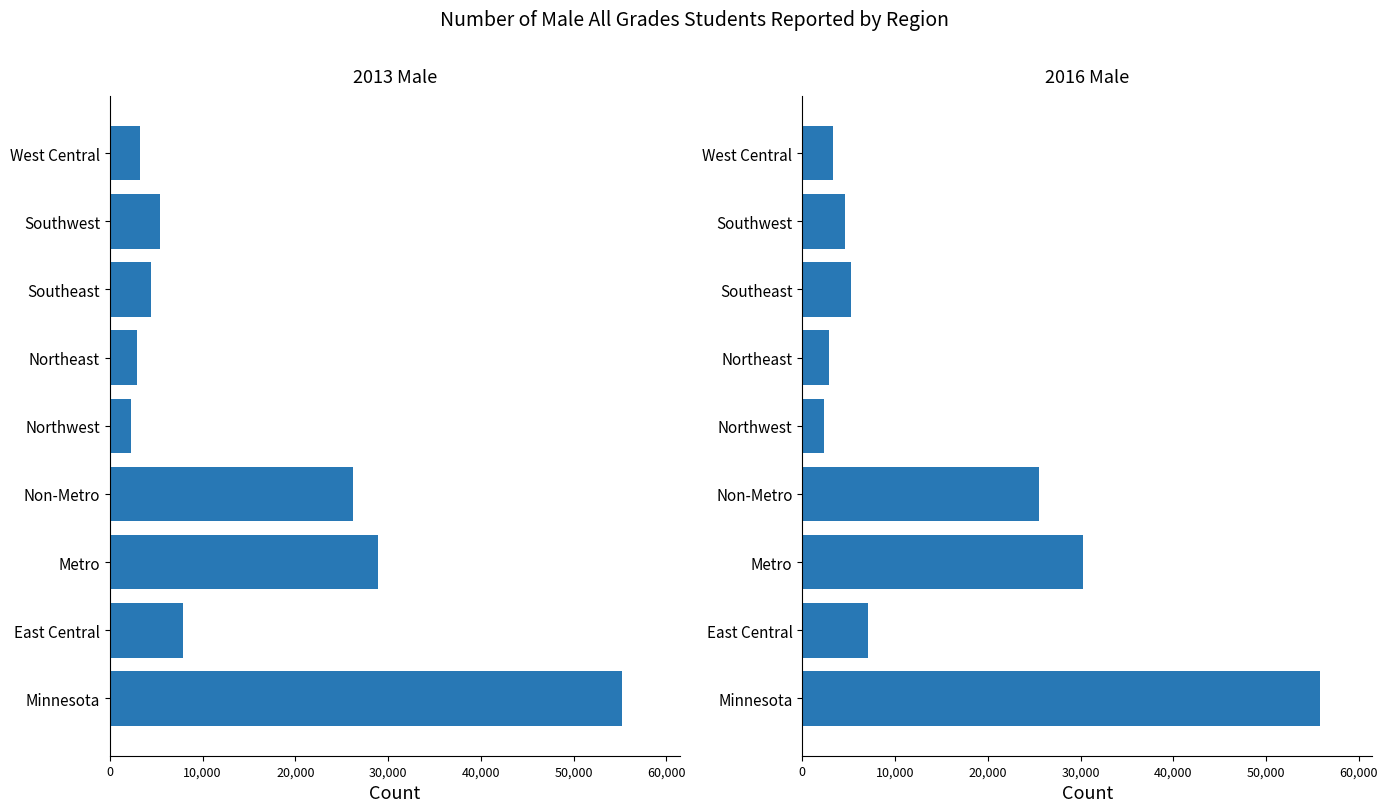

What are all the series names shown in the legend?

2013 Male, 2016 Male